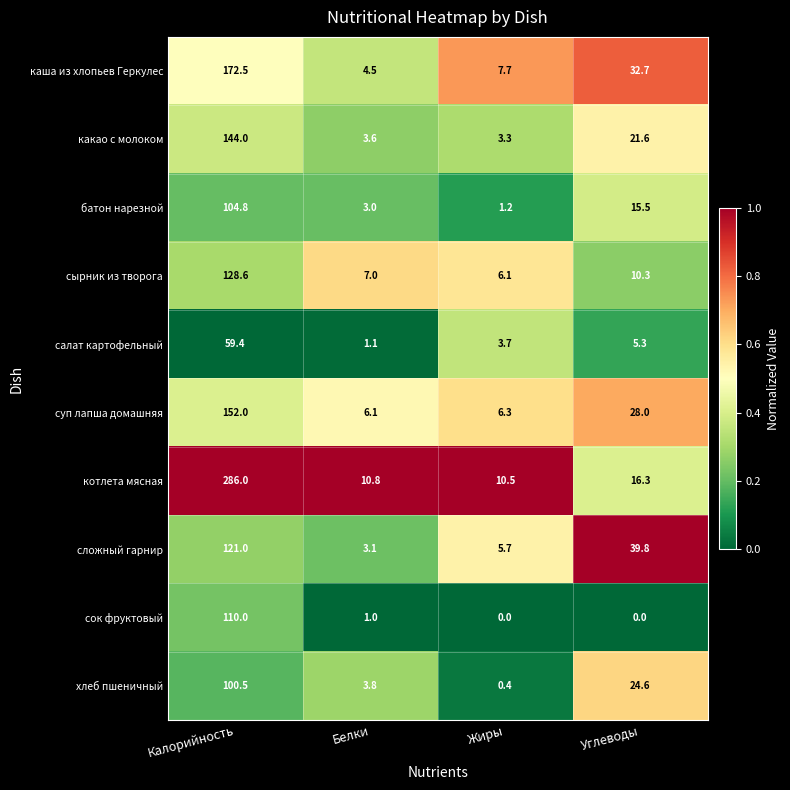

What is the difference between the highest and lowest values at Углеводы?

39.8